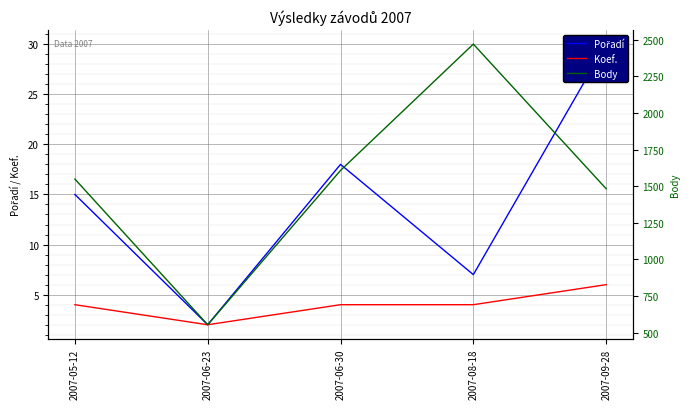

Reading left to right, list all the values displayed in this chart.

Pořadí: 15	2	18	7	30
Koef.: 4	2	4	4	6
Body: 1549	554	1608	2471	1483